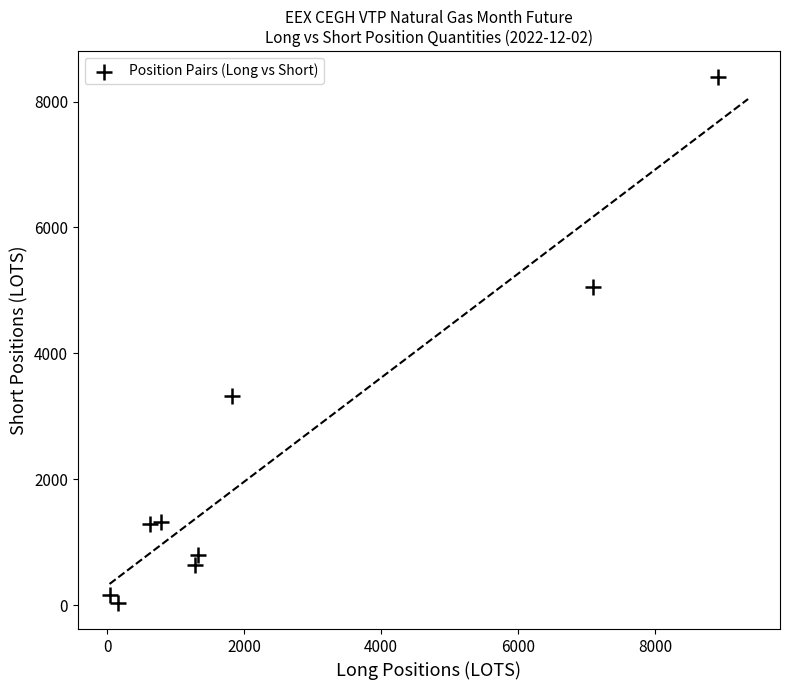

What is the average Y value?

2332